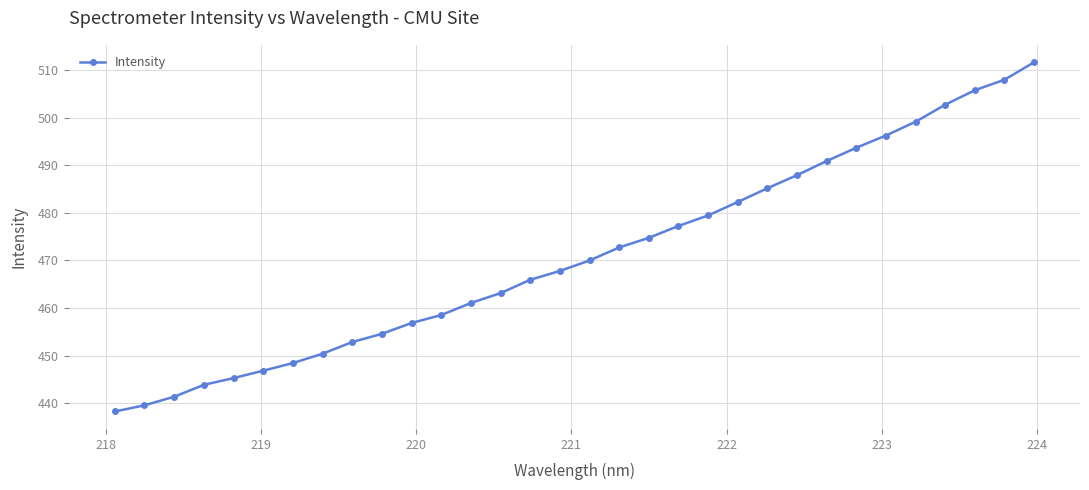

What is the sum of all values?

15072.8